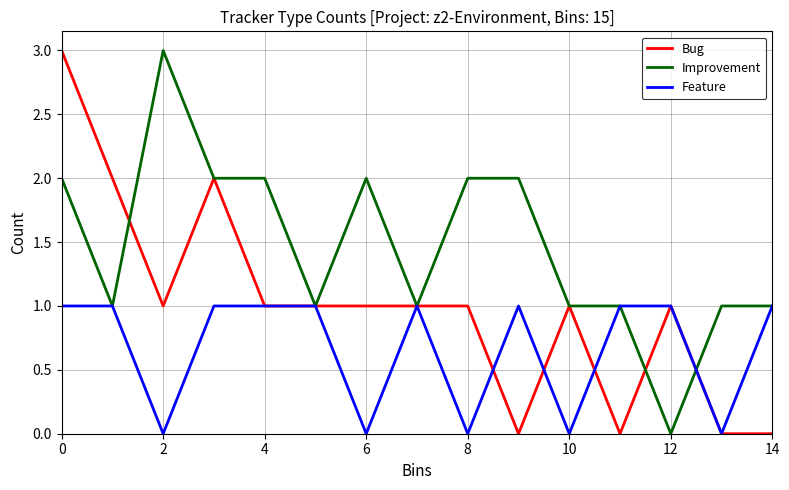

What is the maximum value shown in the chart?

3